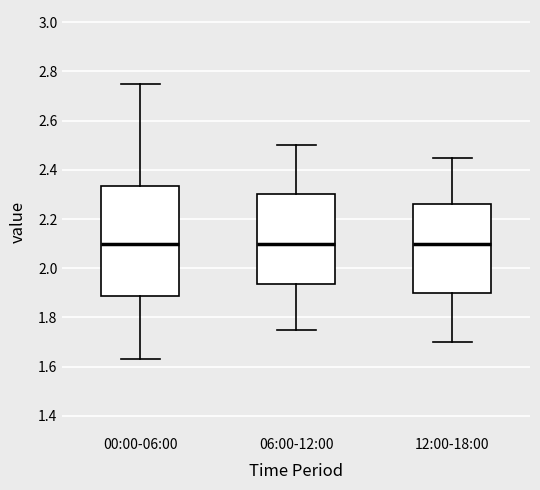

Reading left to right, transcribe this box plot: for each box, give where its median line is, the range the box spans, and where its two whiskers end, as read against the y-axis. The values are not printed on the chart, so give them approximately, as read against the axis.

00:00-06:00: median 2.10, box 1.88 to 2.34, whiskers 1.64 to 2.76
06:00-12:00: median 2.10, box 1.94 to 2.30, whiskers 1.76 to 2.50
12:00-18:00: median 2.10, box 1.90 to 2.26, whiskers 1.70 to 2.46